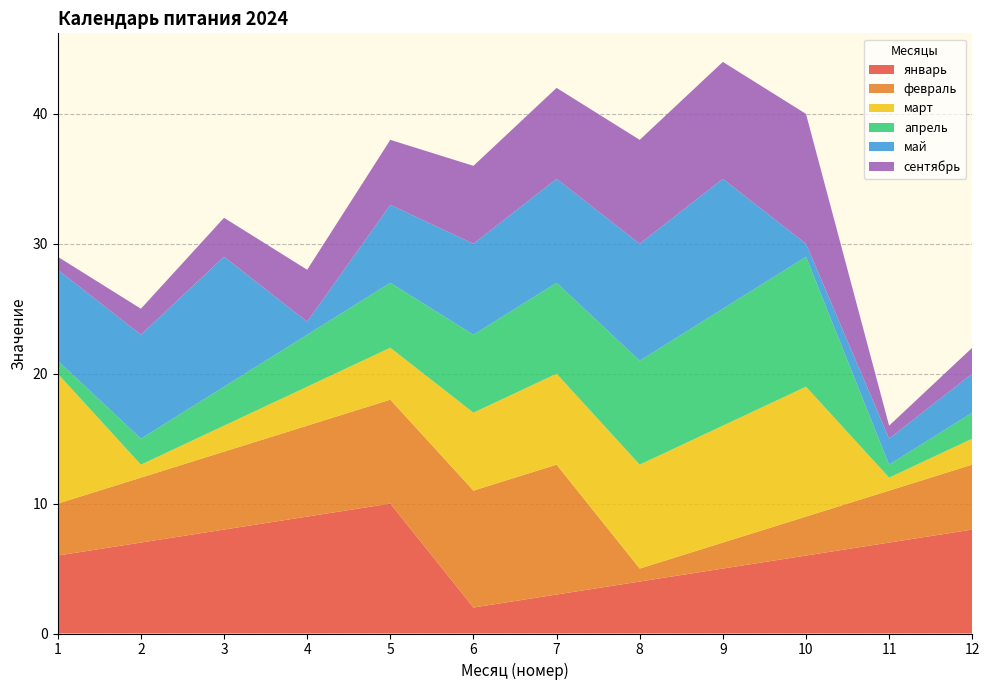

Reading left to right, list all the values displayed in this chart.

январь: 6	7	8	9	10	2	3	4	5	6	7	8
февраль: 4	5	6	7	8	9	10	1	2	3	4	5
март: 10	1	2	3	4	6	7	8	9	10	1	2
апрель: 1	2	3	4	5	6	7	8	9	10	1	2
май: 7	8	10	1	6	7	8	9	10	1	2	3
сентябрь: 1	2	3	4	5	6	7	8	9	10	1	2